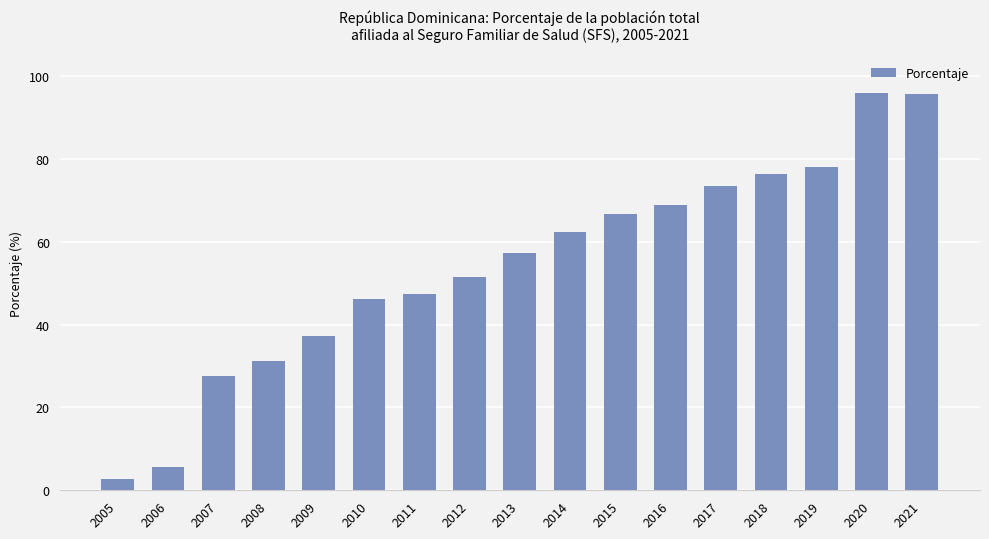

What is the value of the 1st bar from the left?

2.8